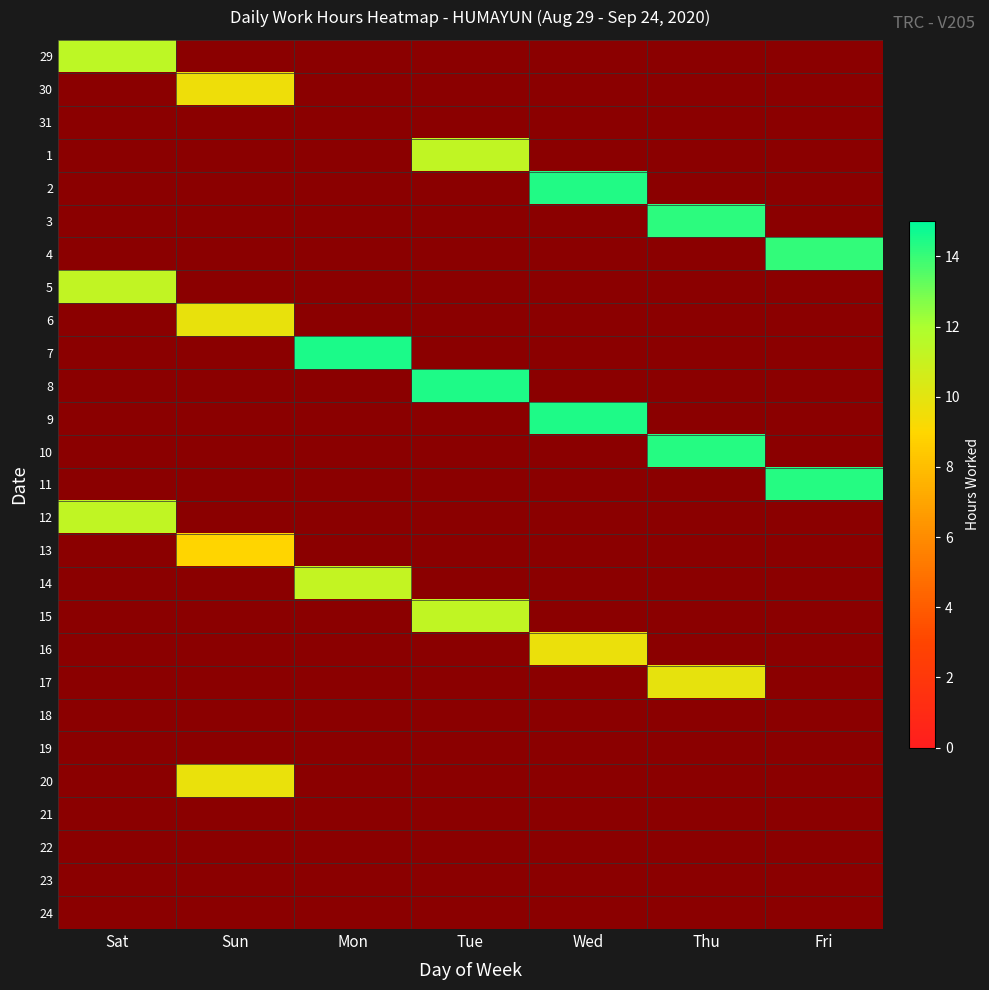

At which category does the chart reach its peak across all series?

Mon